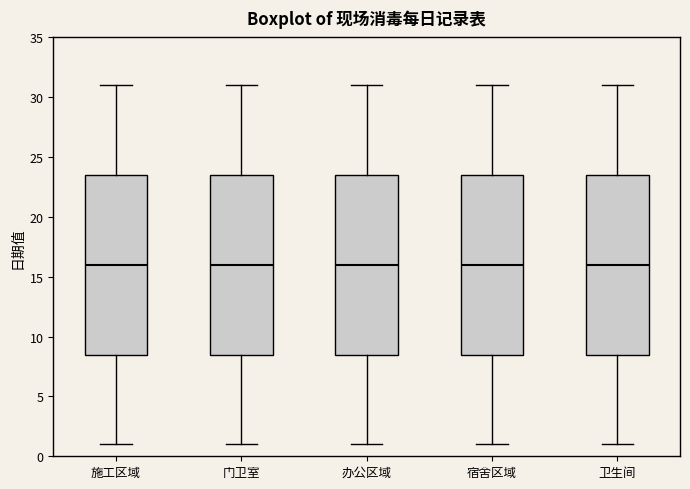

Reading left to right, read every box against the y-axis: the position of its median line, the range the box covers, and the ends of its whiskers. The values are not printed on the chart, so give them approximately, as read against the axis.

施工区域: median 16.0, box 8.5 to 23.5, whiskers 1.0 to 31.0
门卫室: median 16.0, box 8.5 to 23.5, whiskers 1.0 to 31.0
办公区域: median 16.0, box 8.5 to 23.5, whiskers 1.0 to 31.0
宿舍区域: median 16.0, box 8.5 to 23.5, whiskers 1.0 to 31.0
卫生间: median 16.0, box 8.5 to 23.5, whiskers 1.0 to 31.0